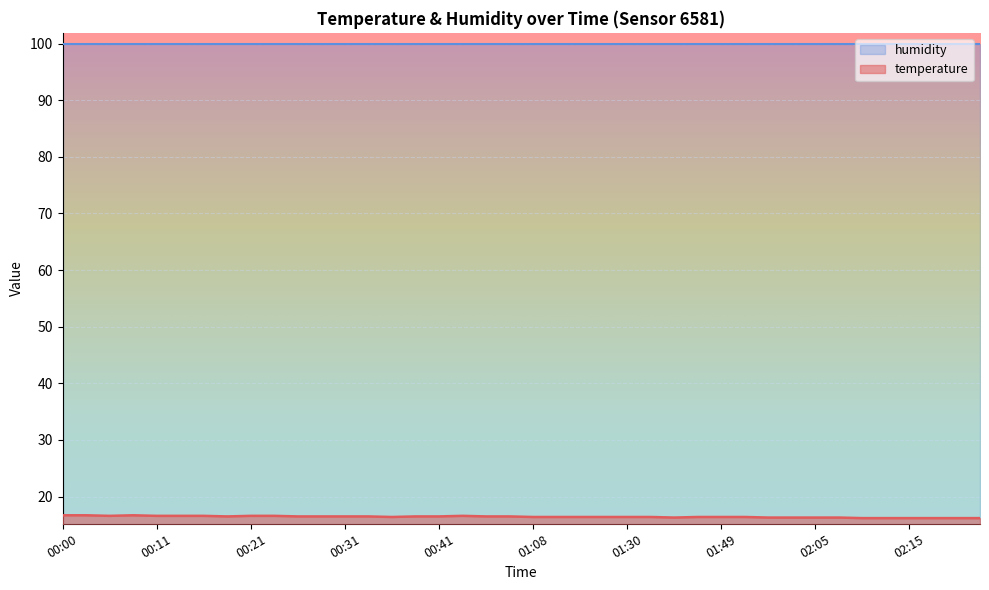

Is it true that the value at 02:15 is 16.2?

True